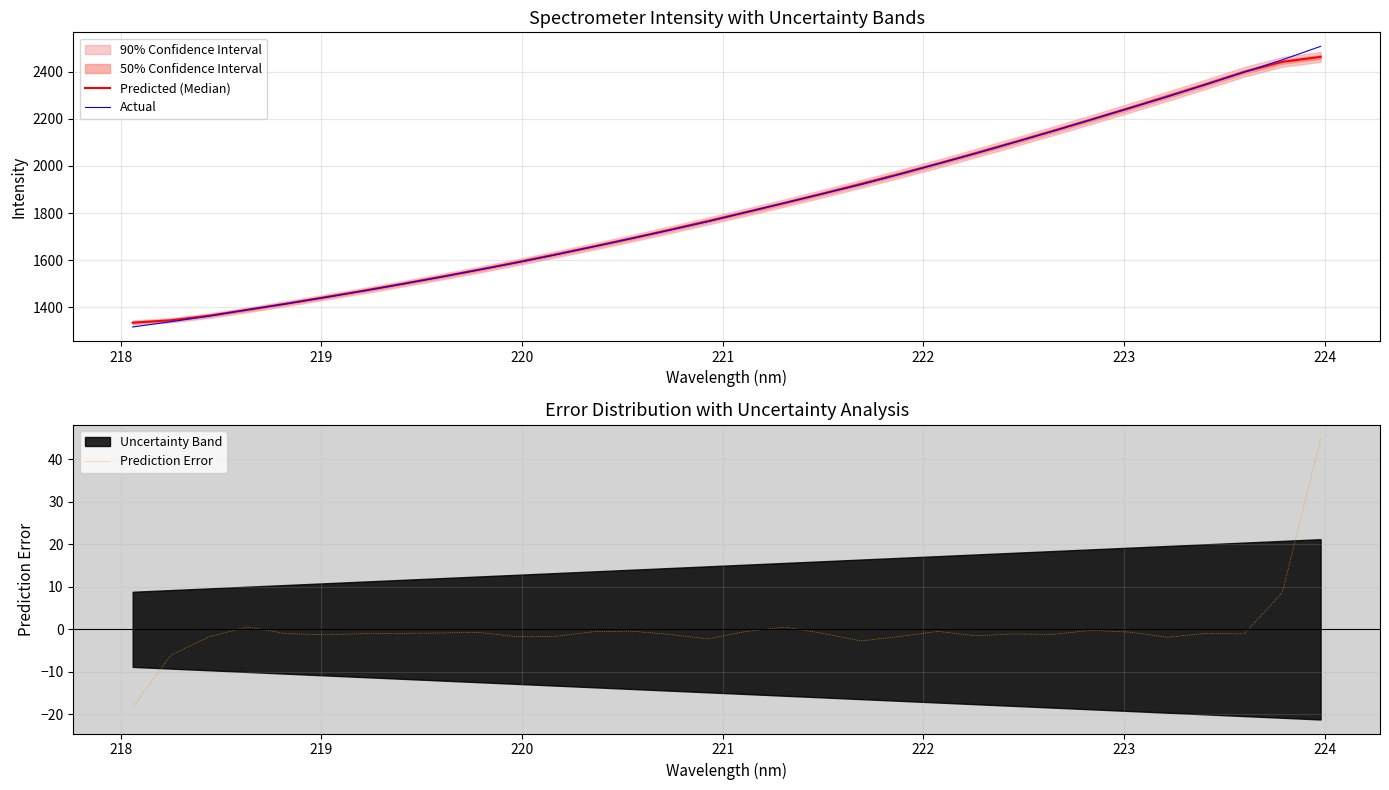

What is the lowest value of the Prediction Error series?

-18.3